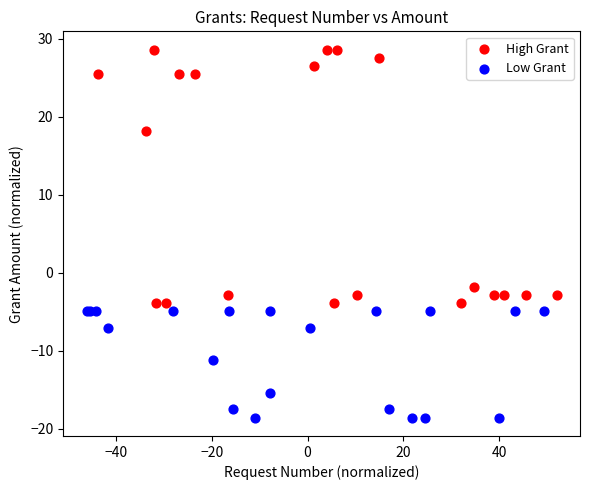

Which series reaches the minimum Y coordinate?

Low Grant